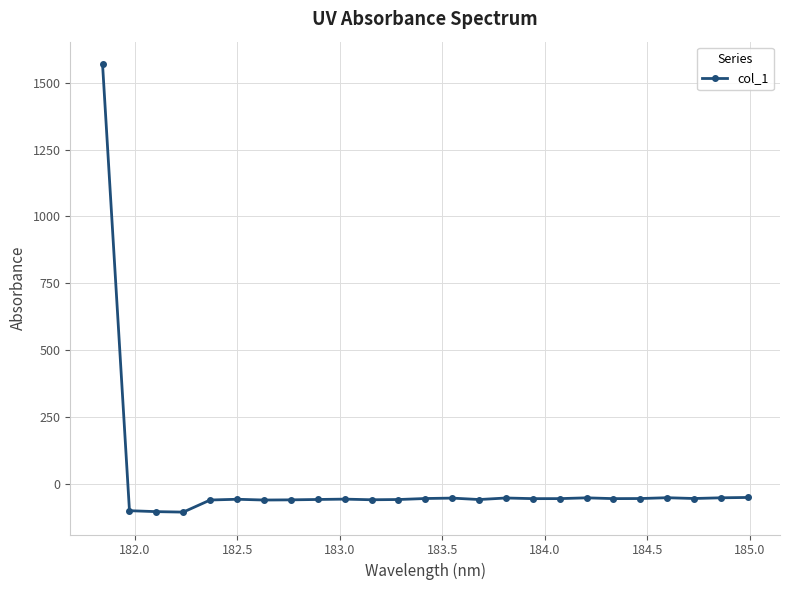

What is the average value?

4.0